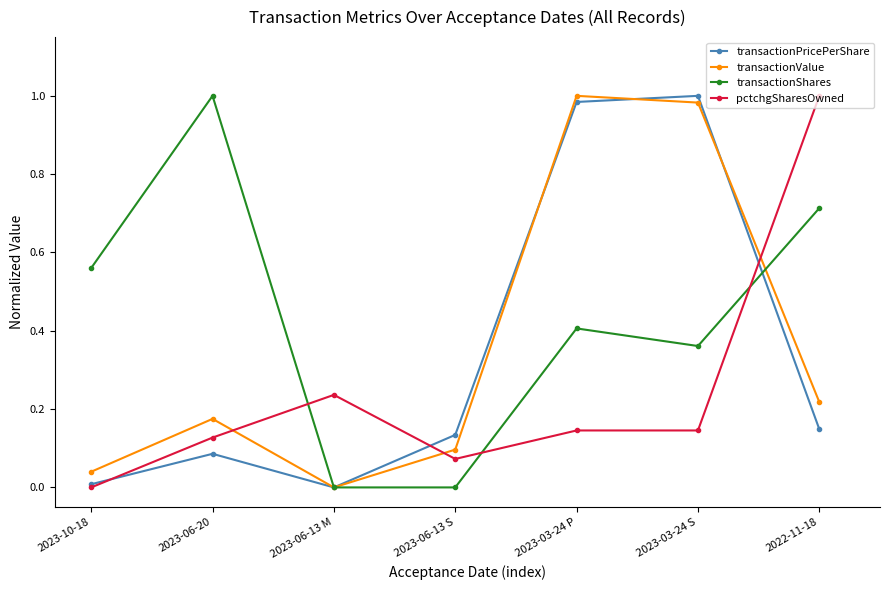

The transactionValue series shows 0.5 at 2023-03-24 S. True or false?

False